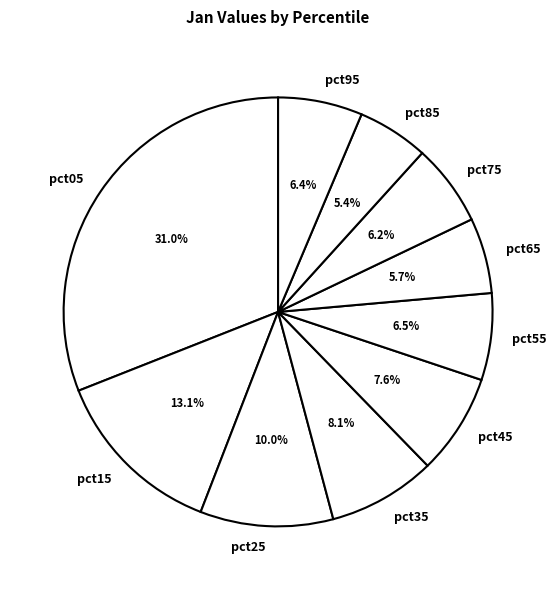

Does pct85 account for over 50% of the chart?

No